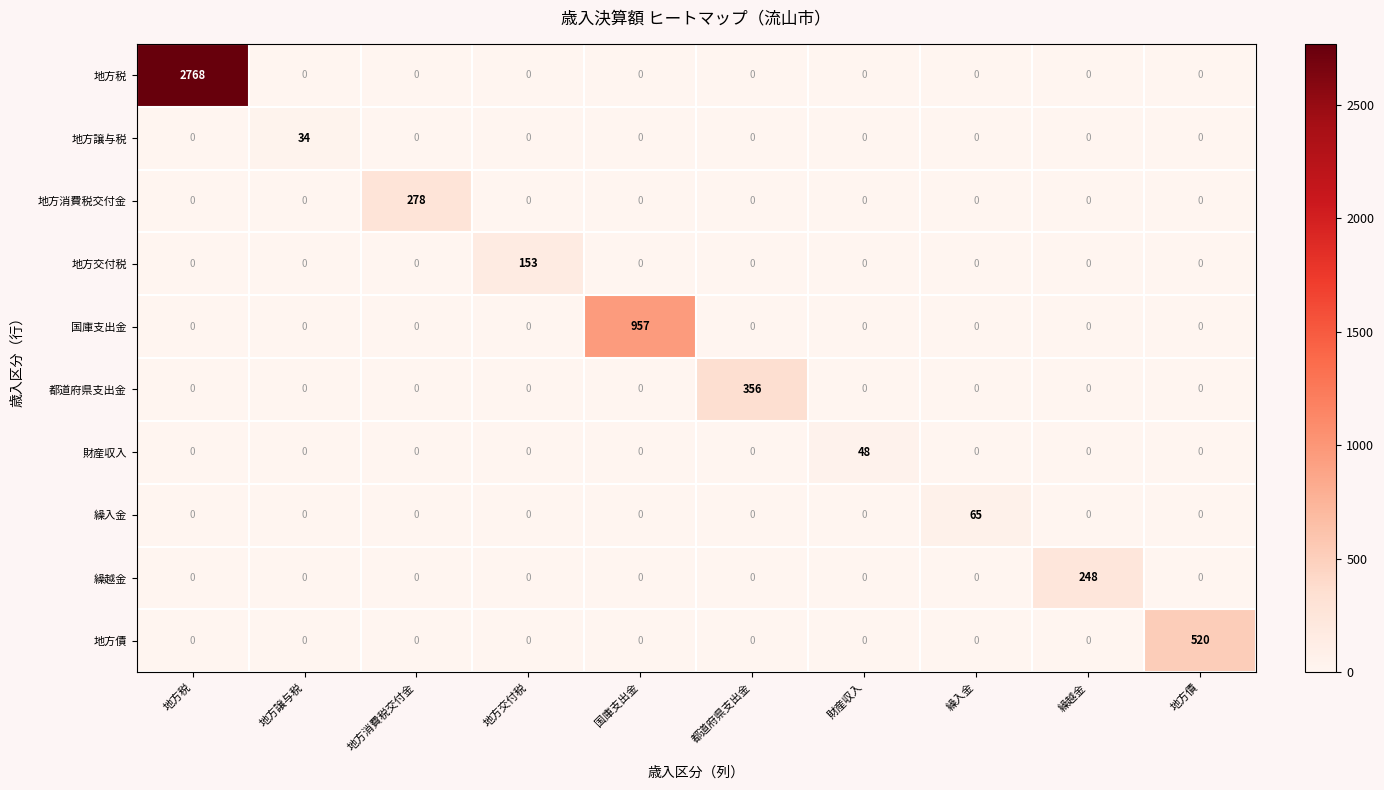

What is the total value across all series at 財産収入?

48